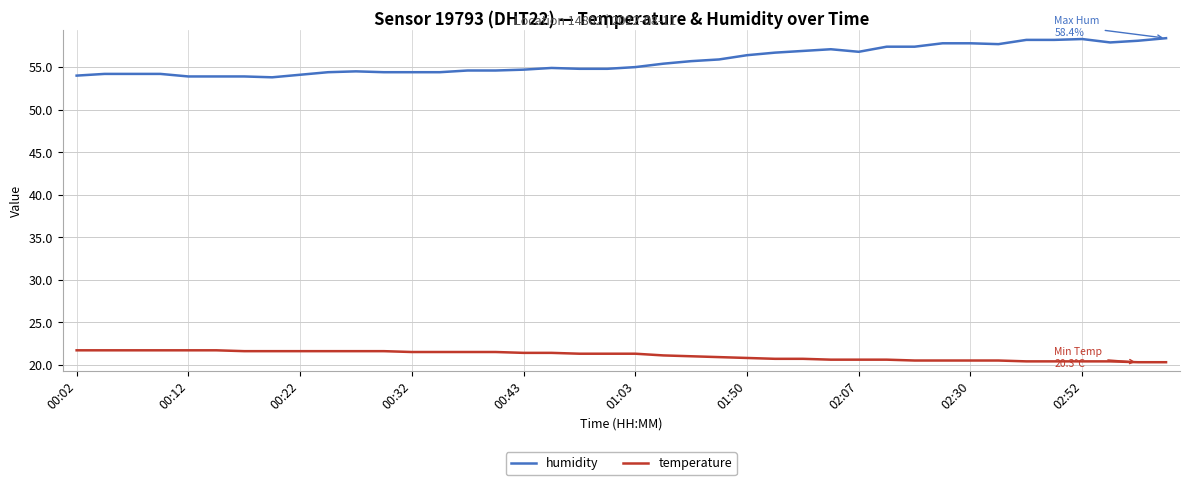

What is the difference between the maximum and minimum values in the temperature series?

1.4